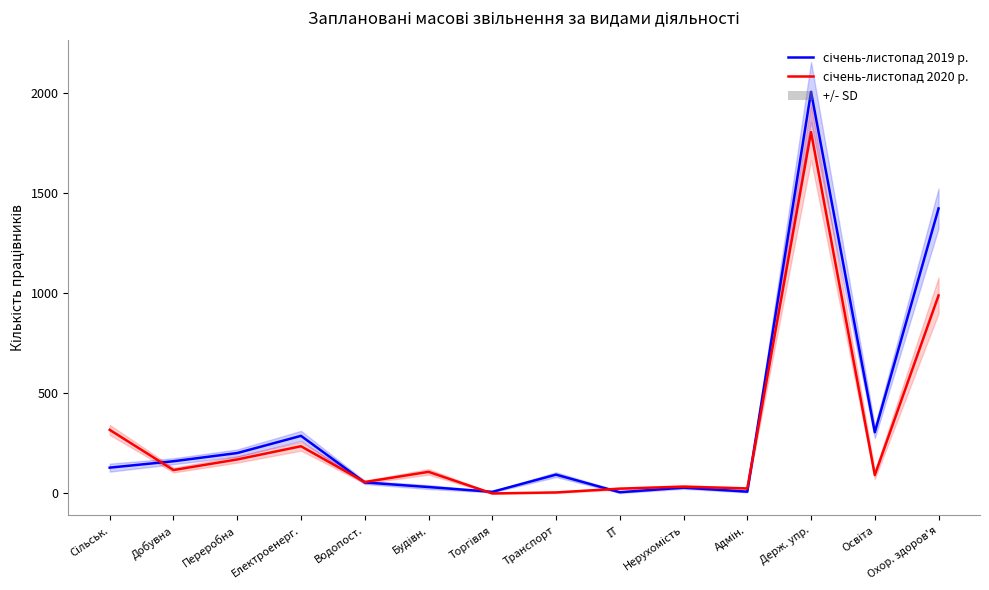

What is the average value of the січень-листопад 2020 р. series?

284